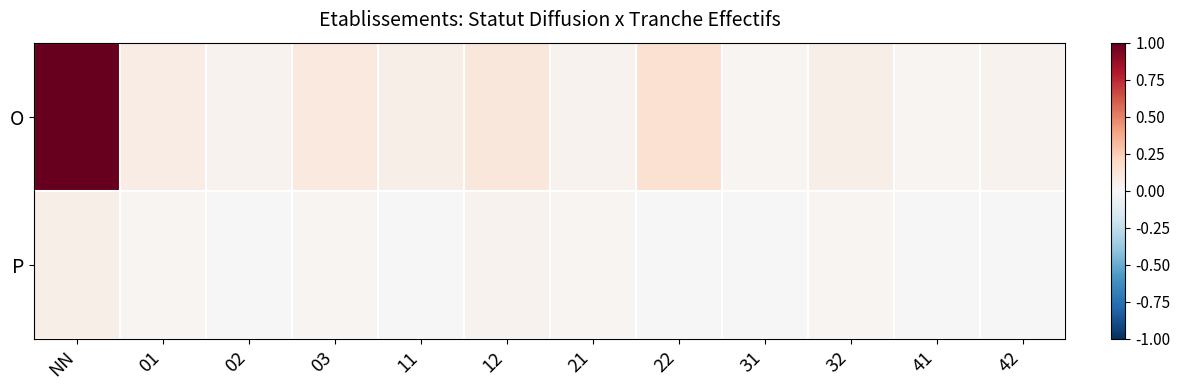

How many data points does each series have?

12